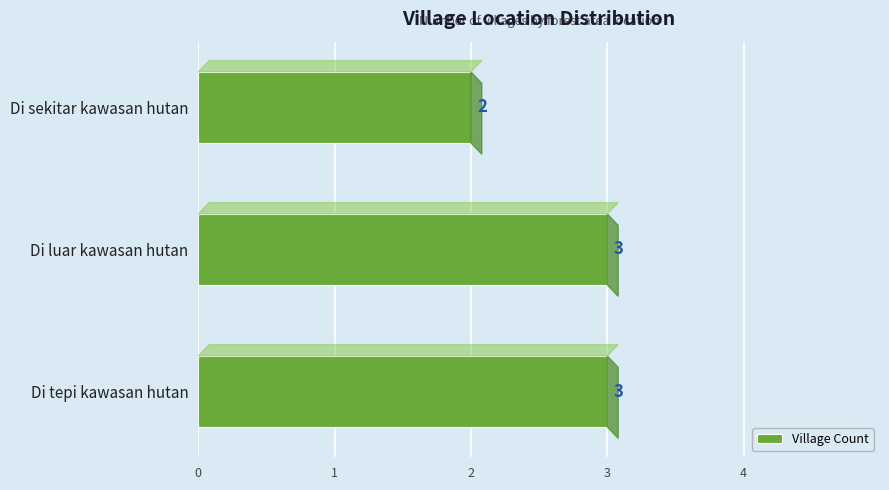

Reading bottom to top, transcribe all the data shown in this chart.

3	3	2